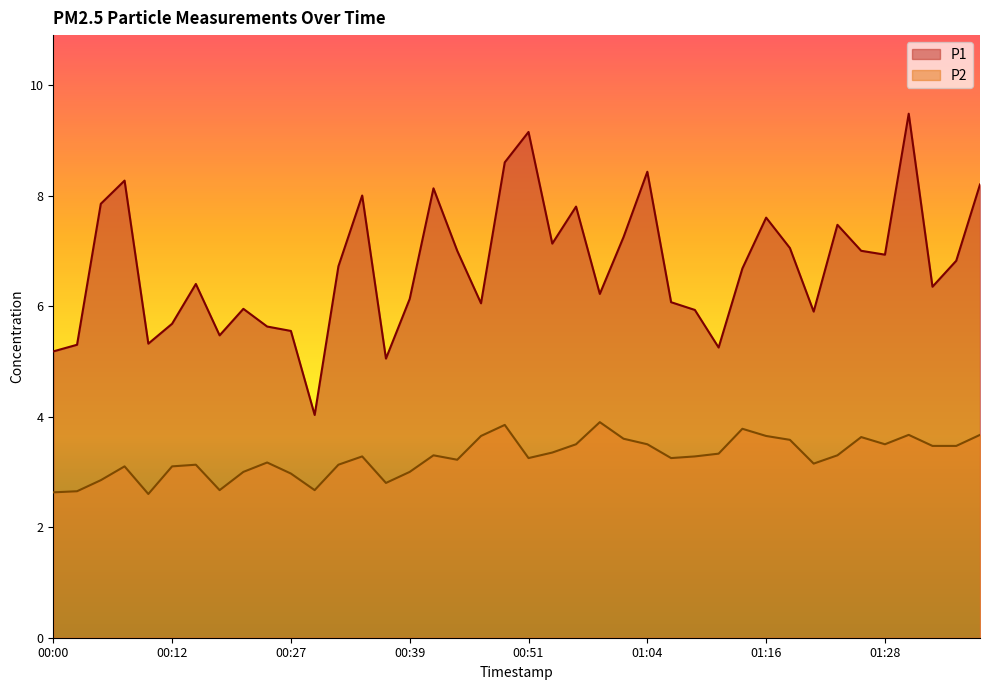

At how many categories does at least one series exceed 3?

40